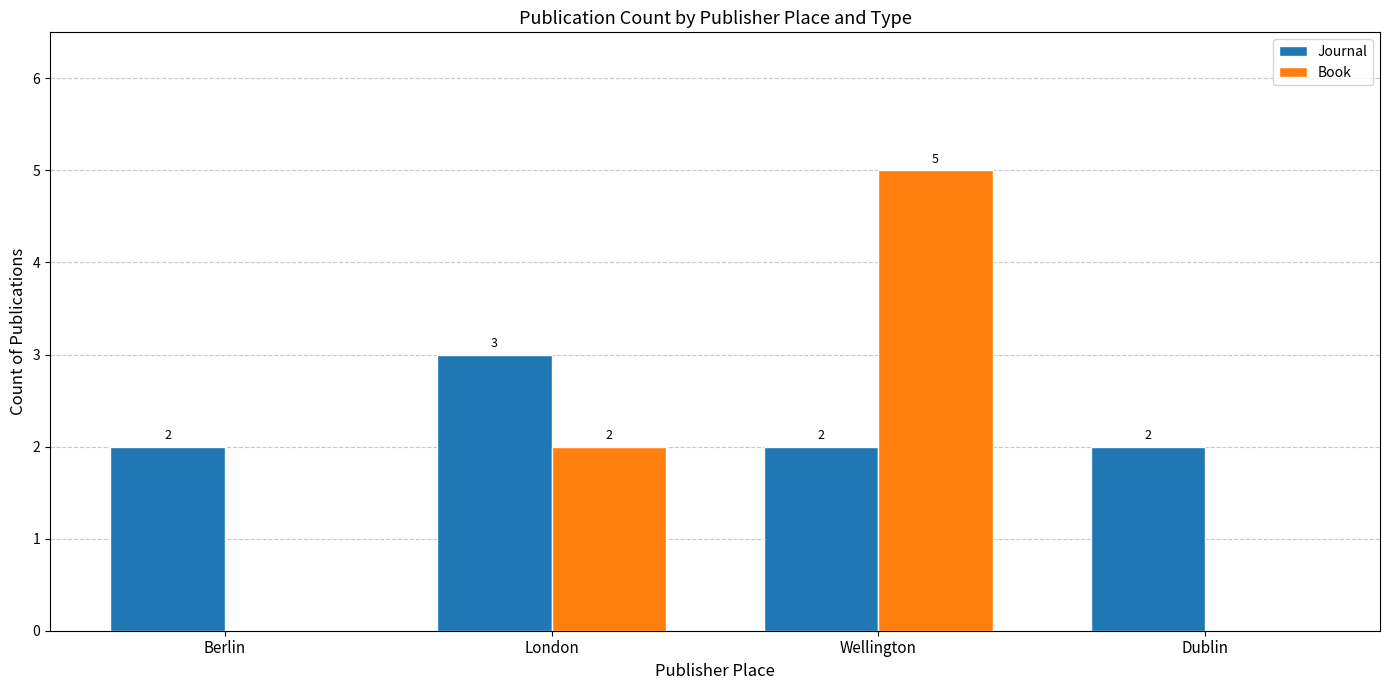

Which category has the highest value in the Journal series?

London